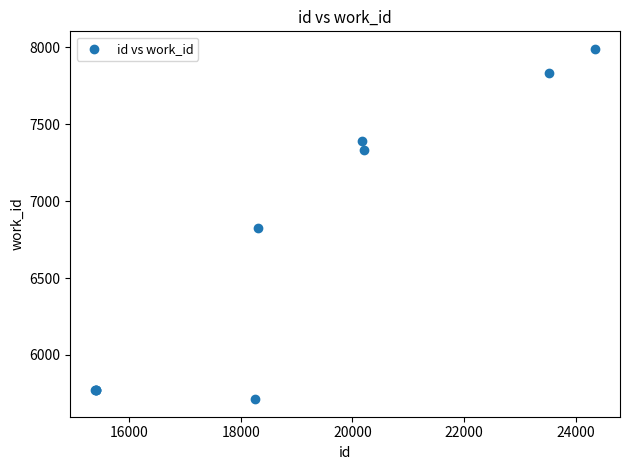

What Y value in the scatter plot is closest to 6851?

6825